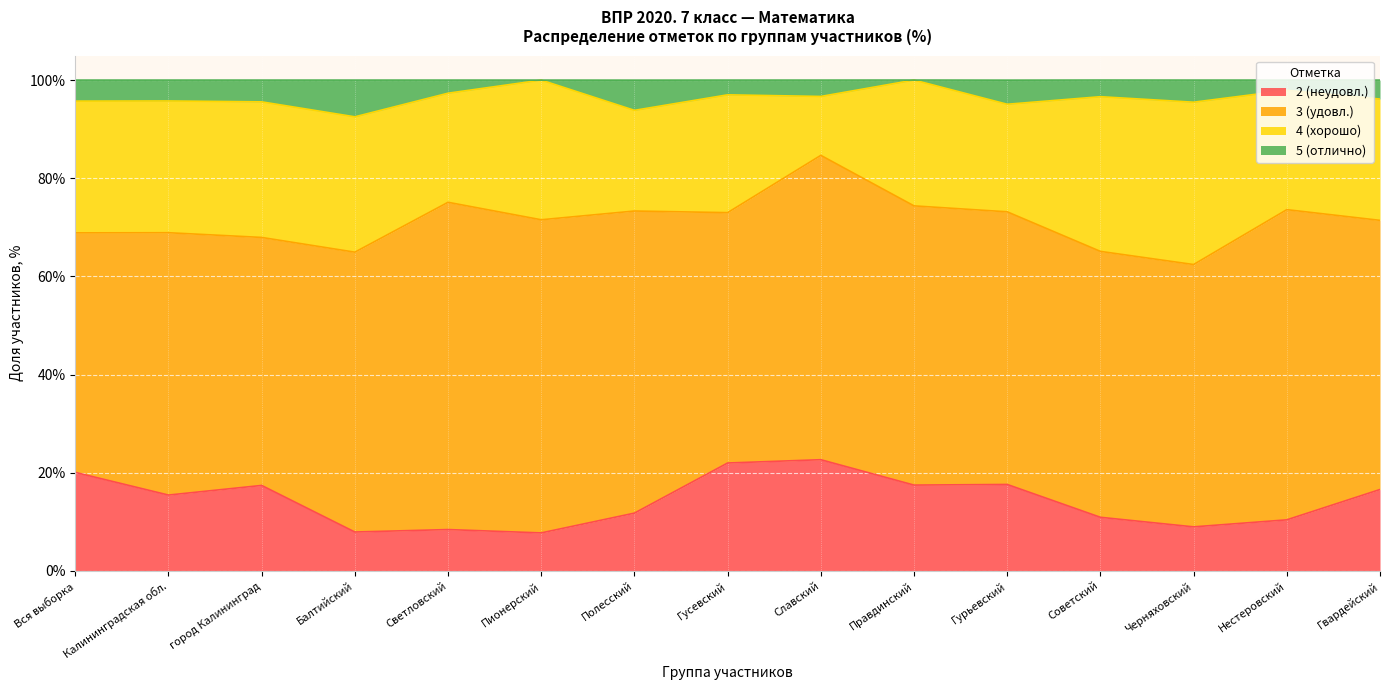

The 2 (неудовл.) series shows 11.8 at Полесский. True or false?

True